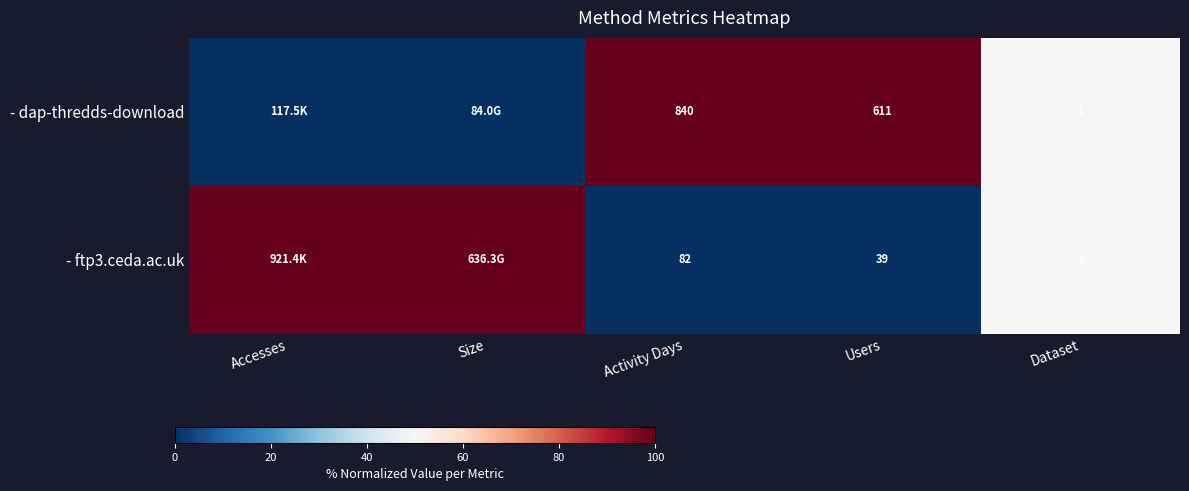

Is it true that - dap-thredds-download equals 611 at Users?

True